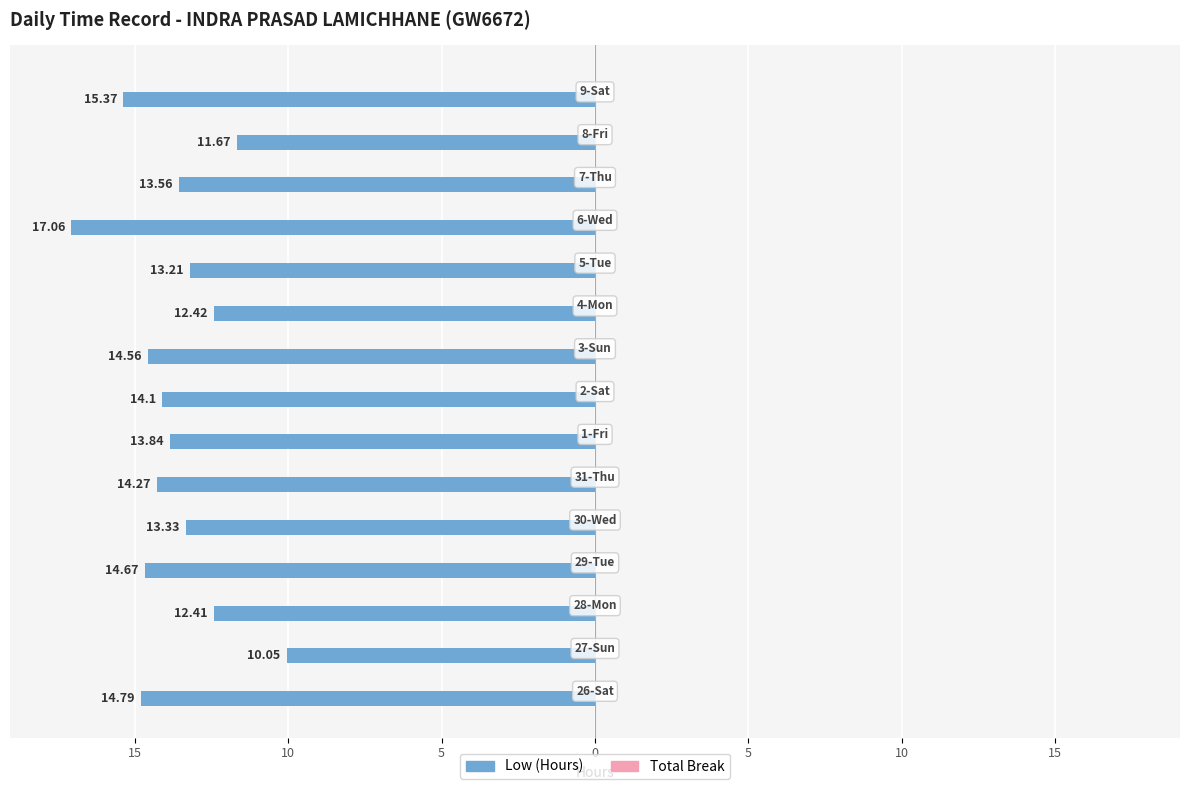

Are the bars horizontal?

Yes